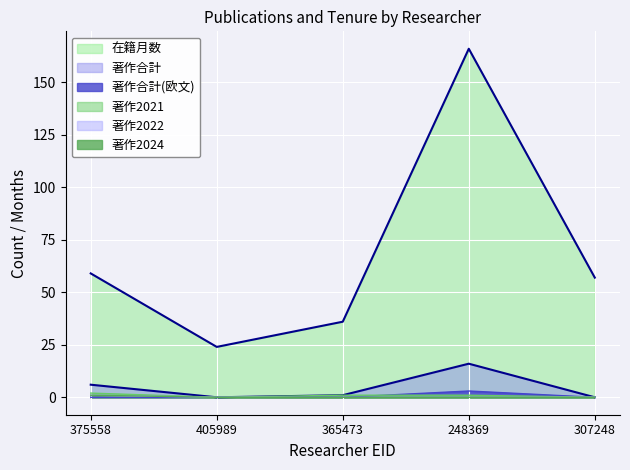

What is the greatest value displayed?

166